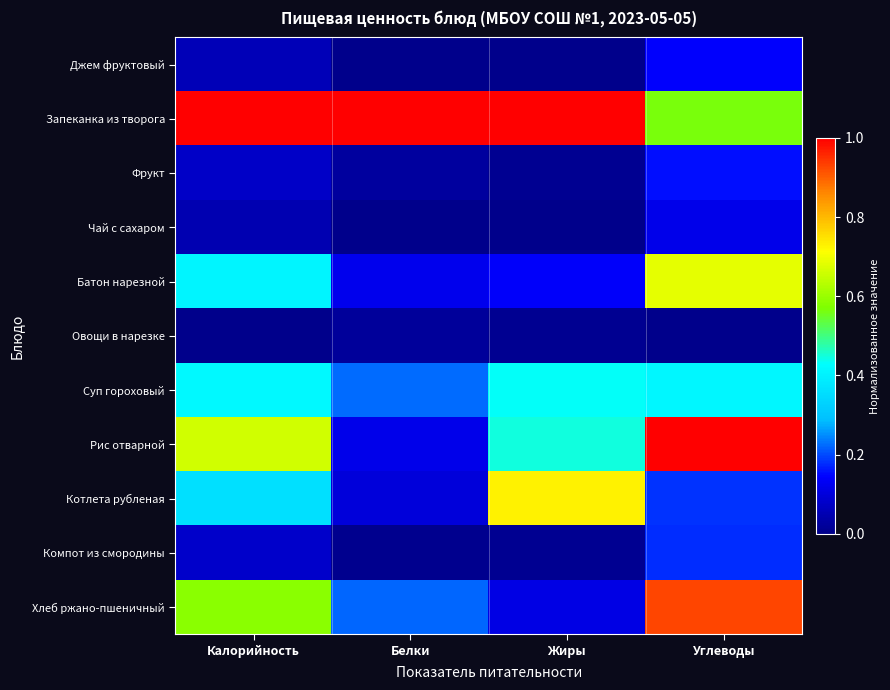

Rank the series by their maximum value, from highest to lowest.

Запеканка из творога, Рис отварной, Хлеб ржано-пшеничный, Котлета рубленая, Батон нарезной, Суп гороховый, Компот из смородины, Фрукт, Джем фруктовый, Чай с сахаром, Овощи в нарезке